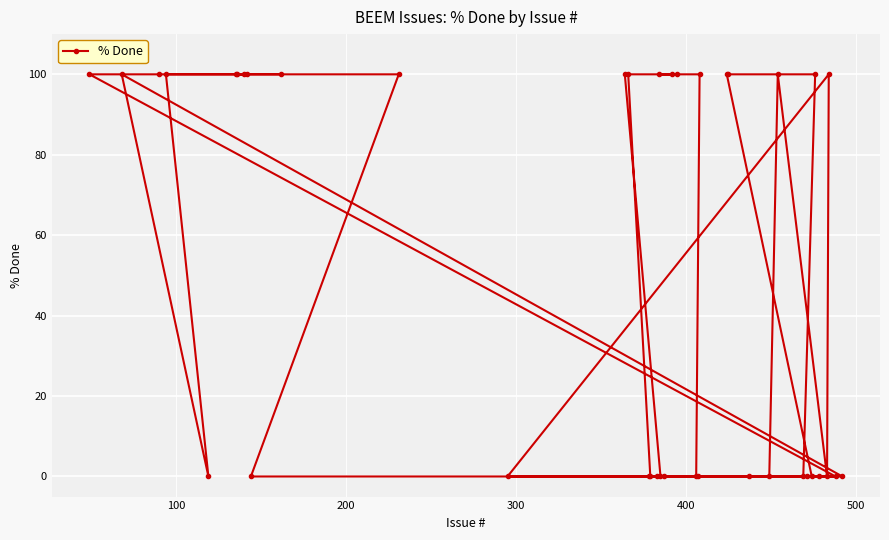

What is the difference between the values at 36 and 39?

100